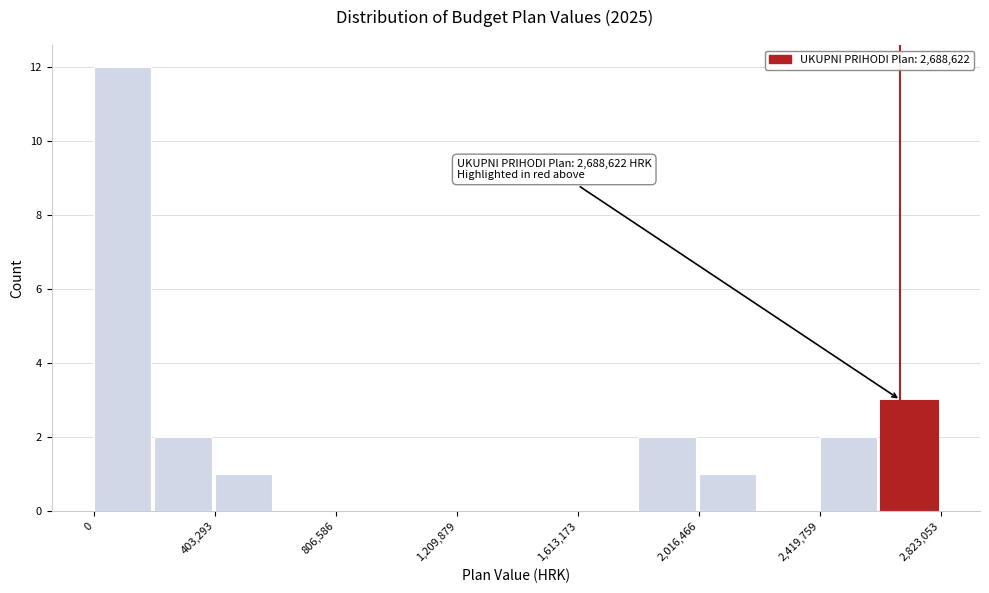

Which range on the x-axis has the tallest bar?

0 to 200000